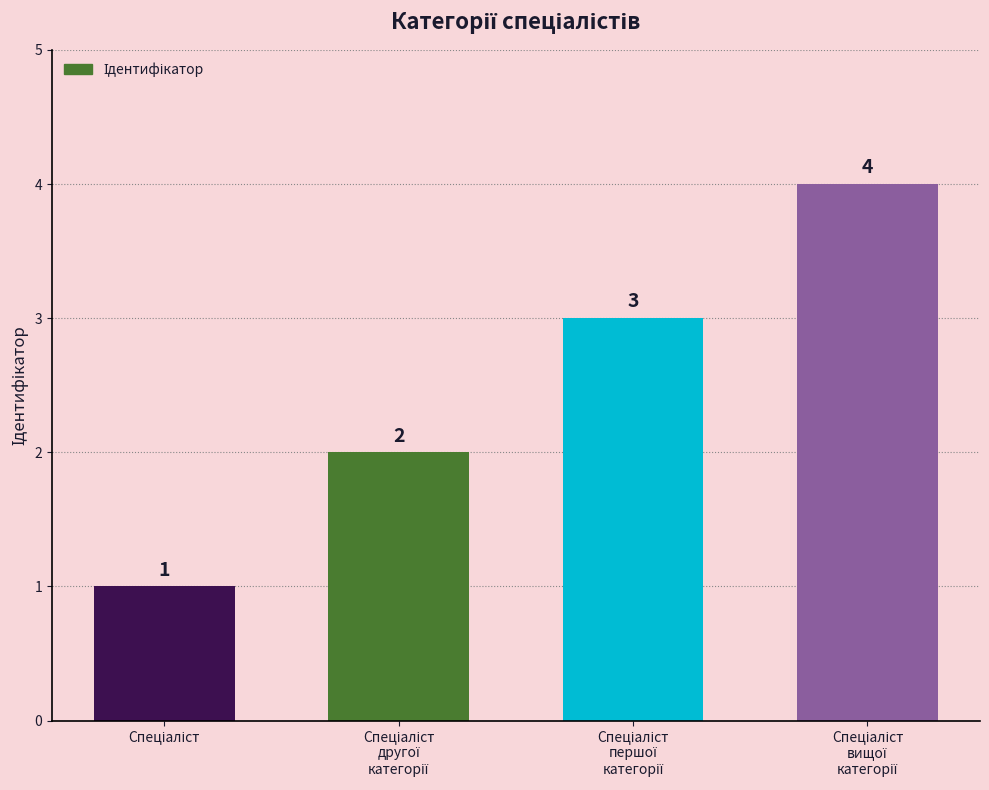

How many values are between 2 and 4?

3